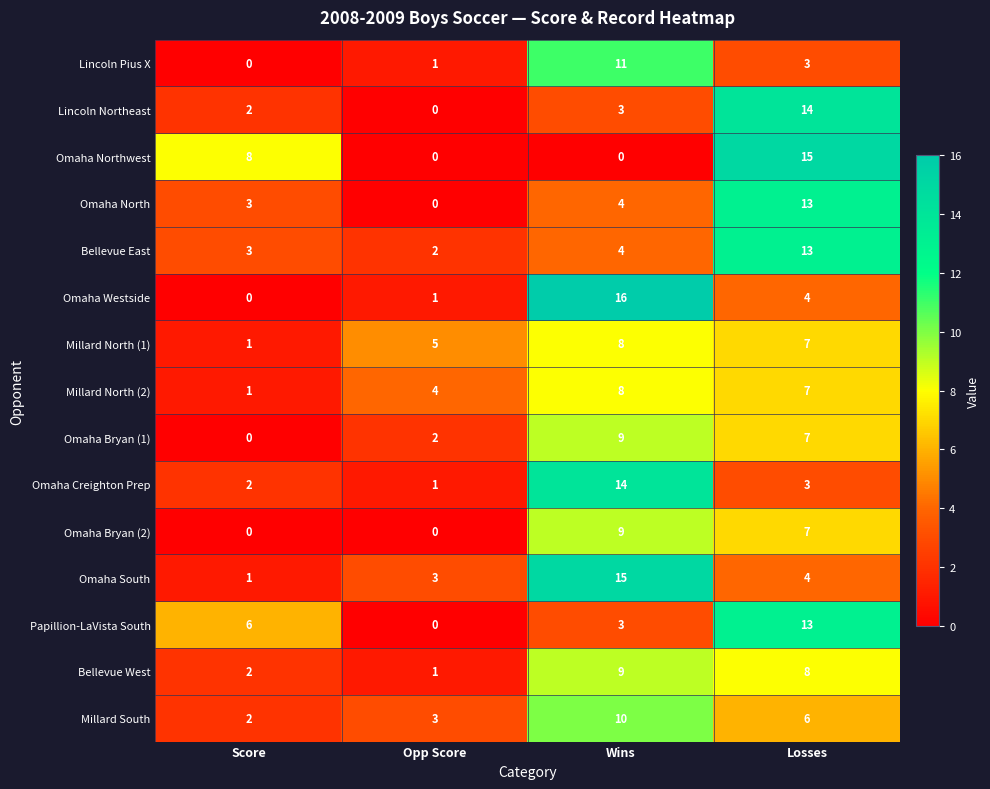

Count the number of data series in this chart.

15